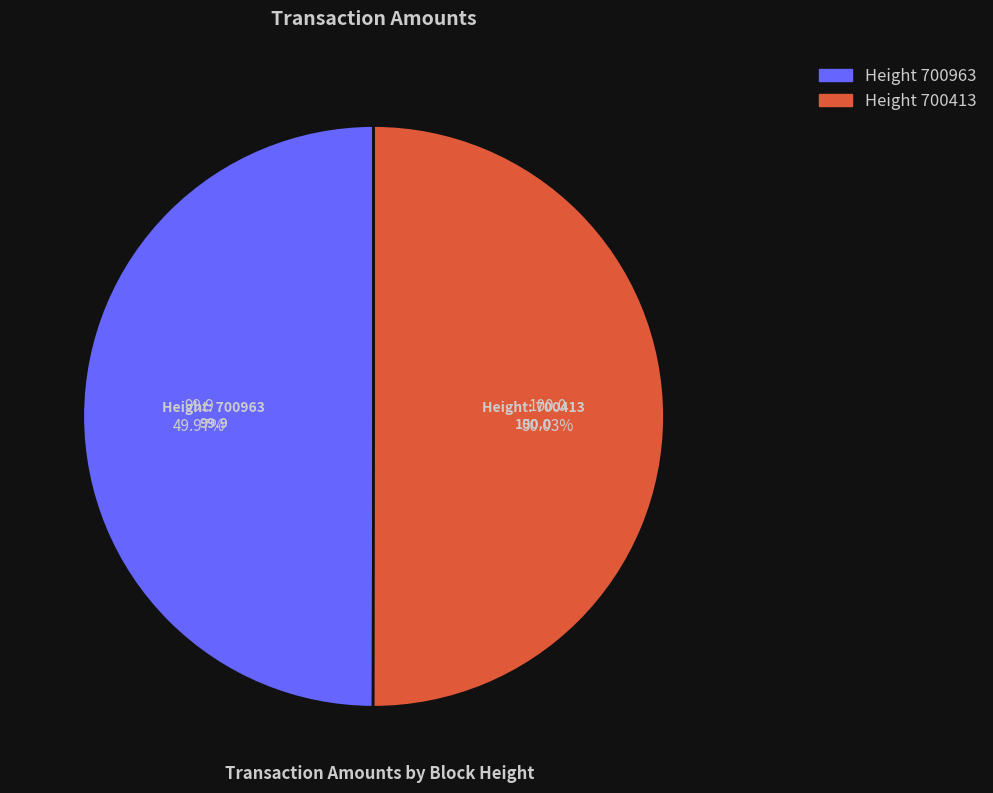

Does any single category account for the majority?

Yes